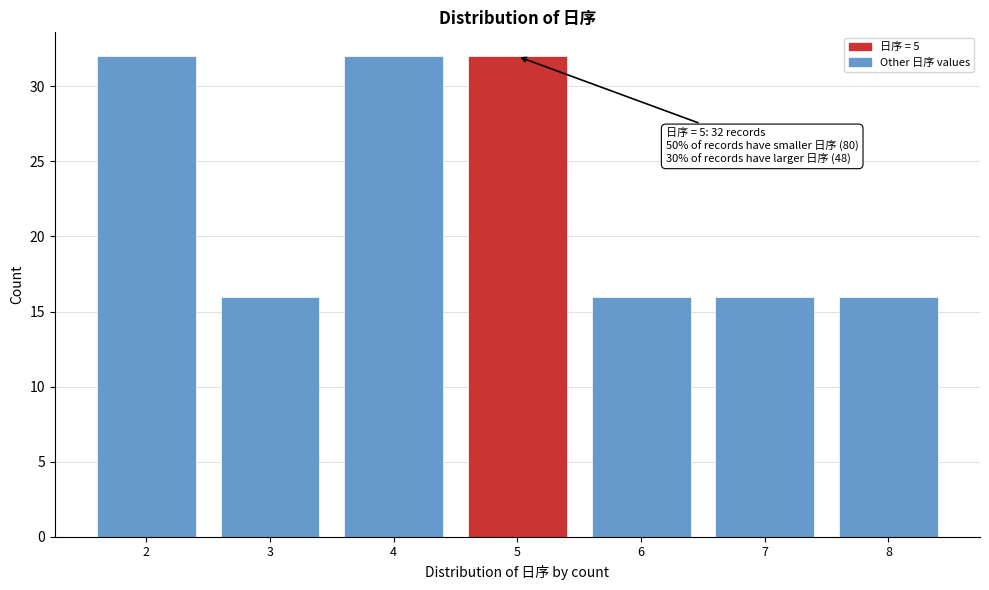

Reading right to left, what are all the values shown in this chart?

16	16	16	32	32	16	32